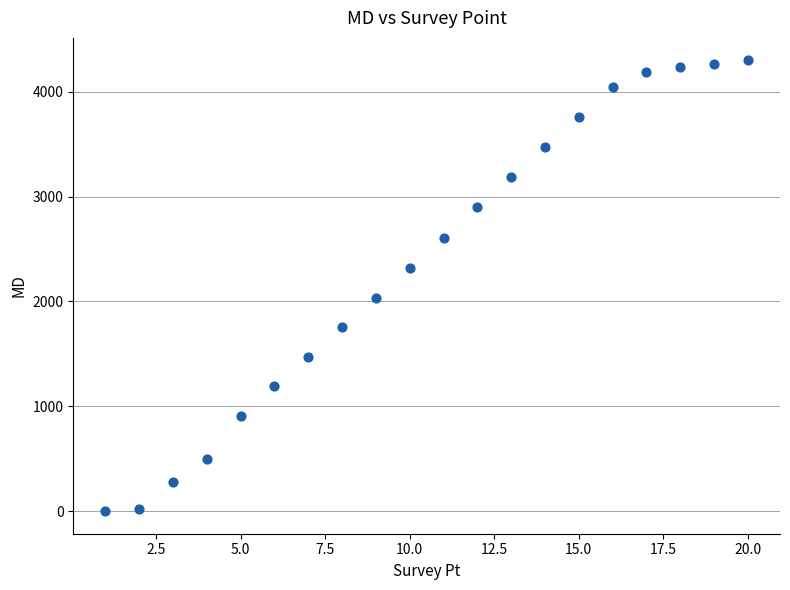

What is the range of X values (max minus min)?

19